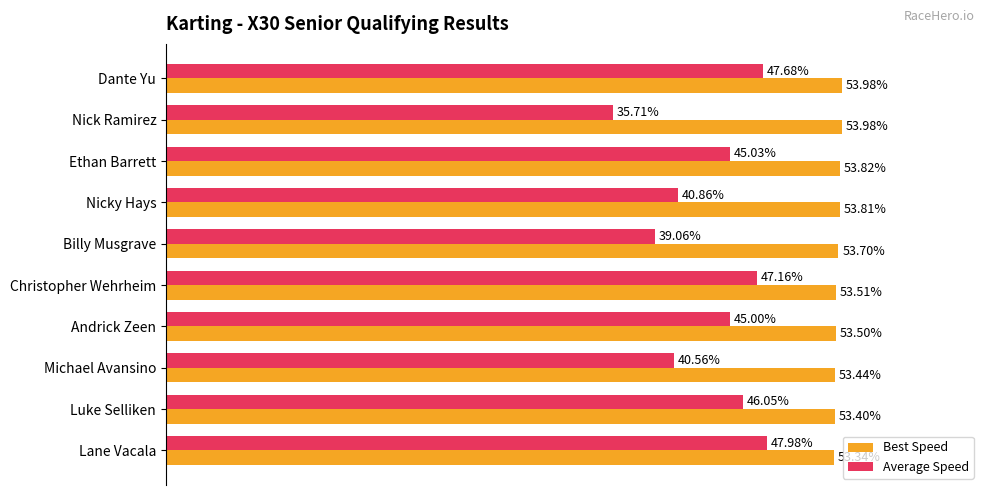

At which label is Average Speed closest to 41?

Nicky Hays